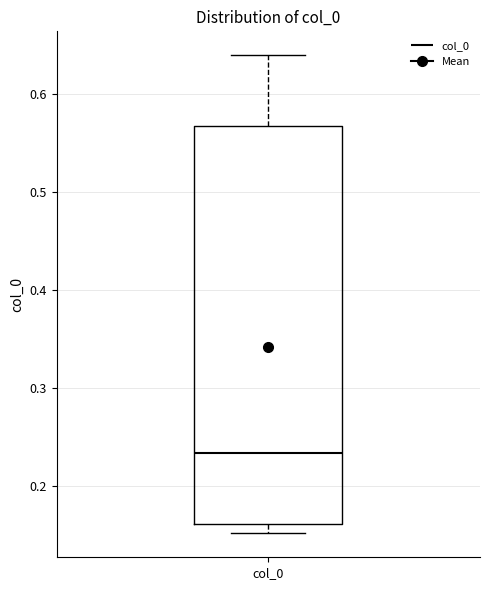

Transcribe this box plot: give where the median line is, the range the box spans, and where the two whiskers end, as read against the y-axis. The values are not printed on the chart, so give them approximately, as read against the axis.

median 0.23, box 0.16 to 0.57, whiskers 0.15 to 0.64